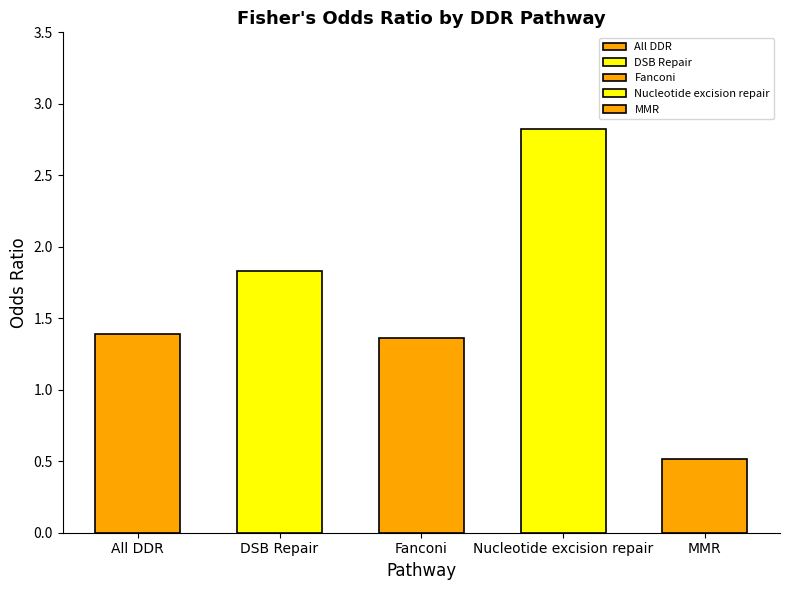

What is the value of the 3rd bar from the left?

1.4